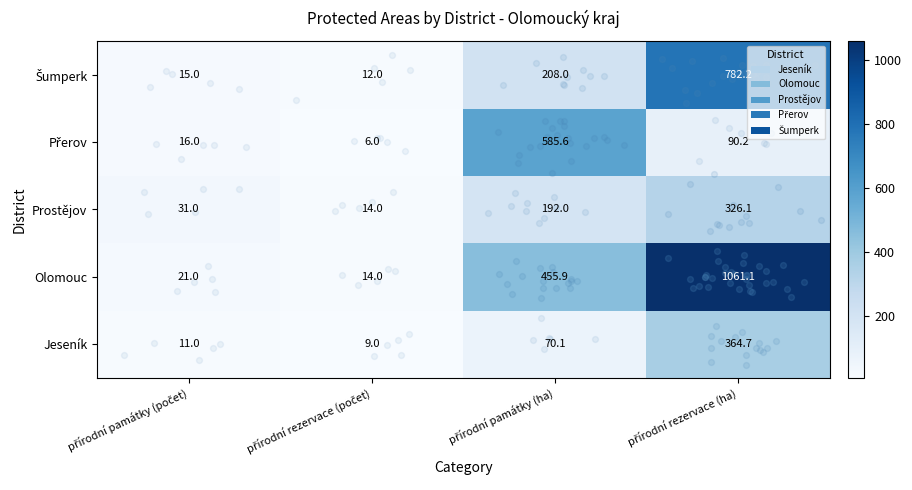

Which series has the largest total across all categories?

Olomouc